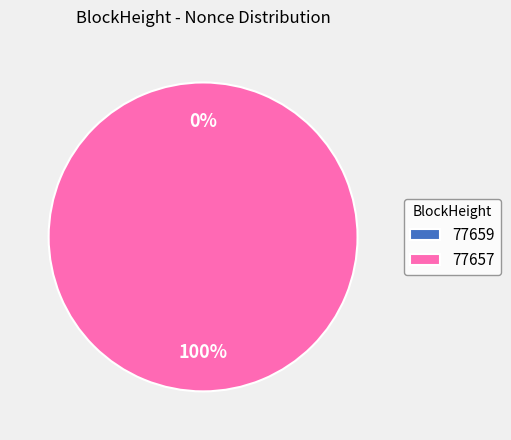

To the nearest percent, what is the average slice percentage?

50%